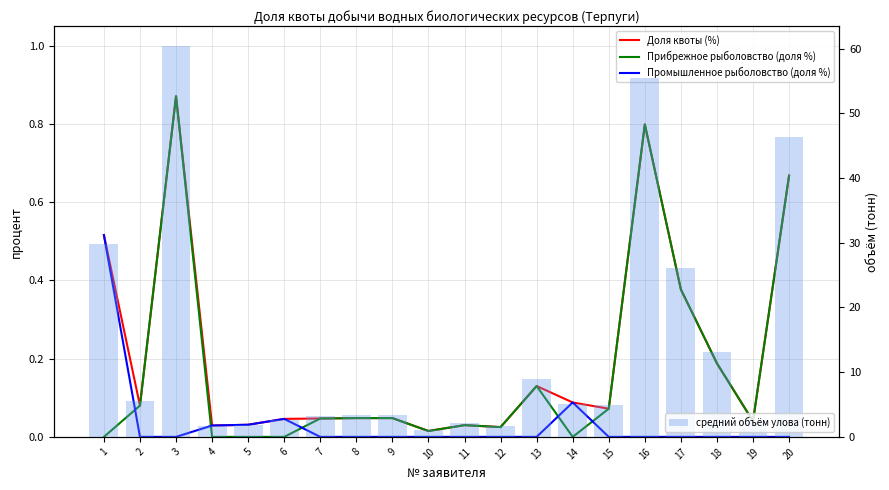

What is the total value across all series at 17?

26.9